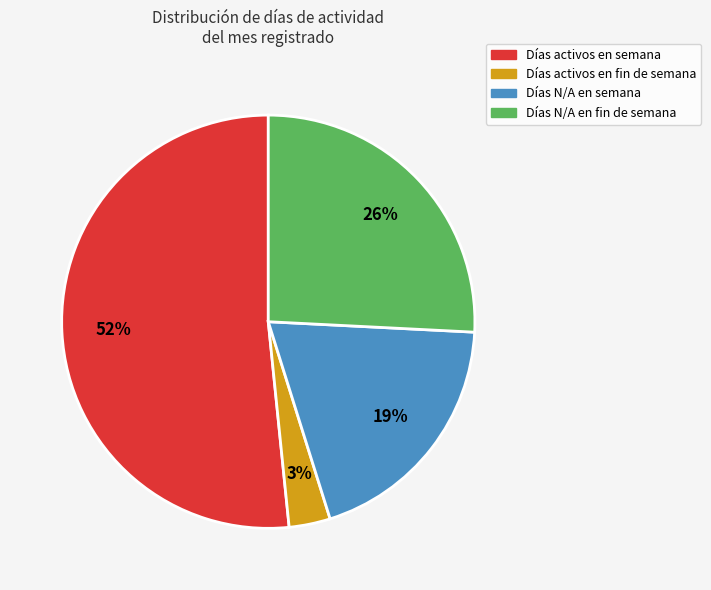

Count the number of slices in the pie.

4